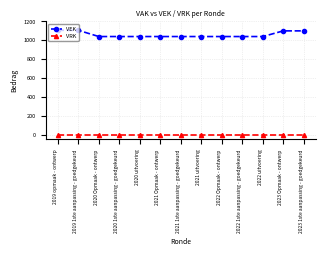

What is the minimum value for VEK?

1040